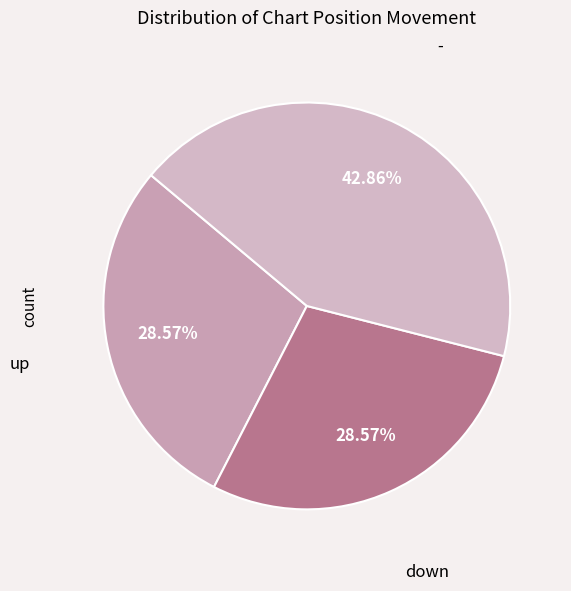

Which category has the biggest portion of the pie?

-